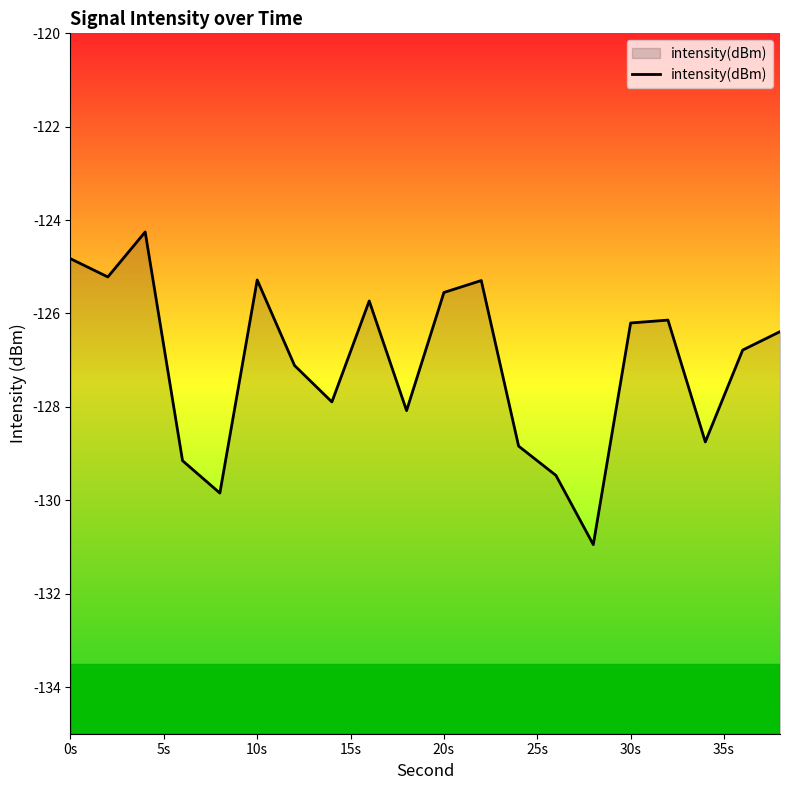

Does the chart have visible grid lines?

No